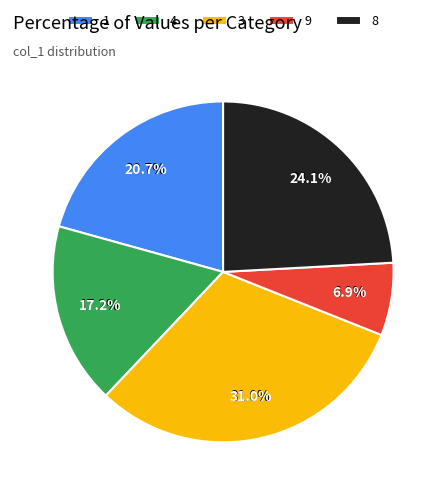

What percentage is NOT represented by 9?

80.0%